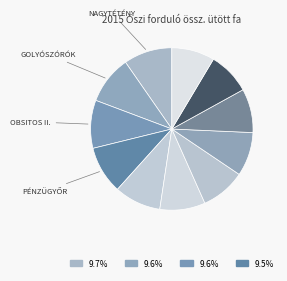

Is there a majority slice in this chart?

No